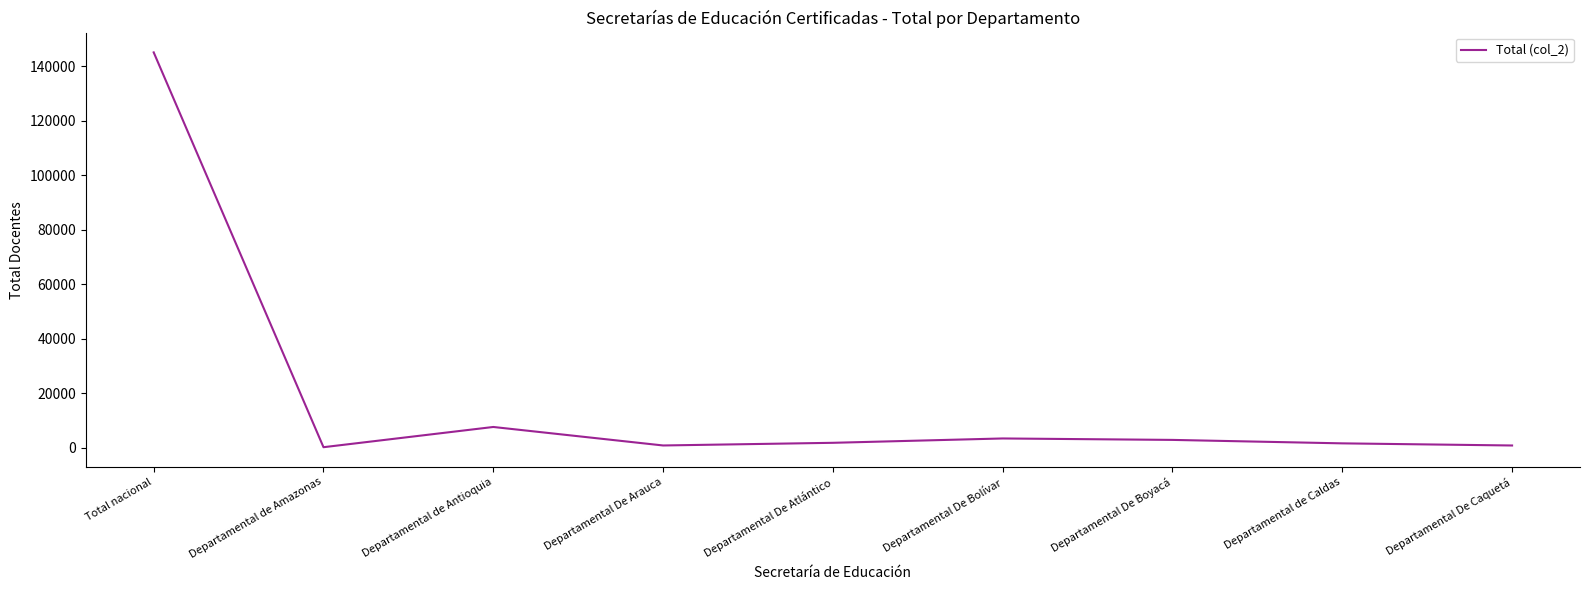

At which label is the value closest to 72693?

Departamental de Antioquia